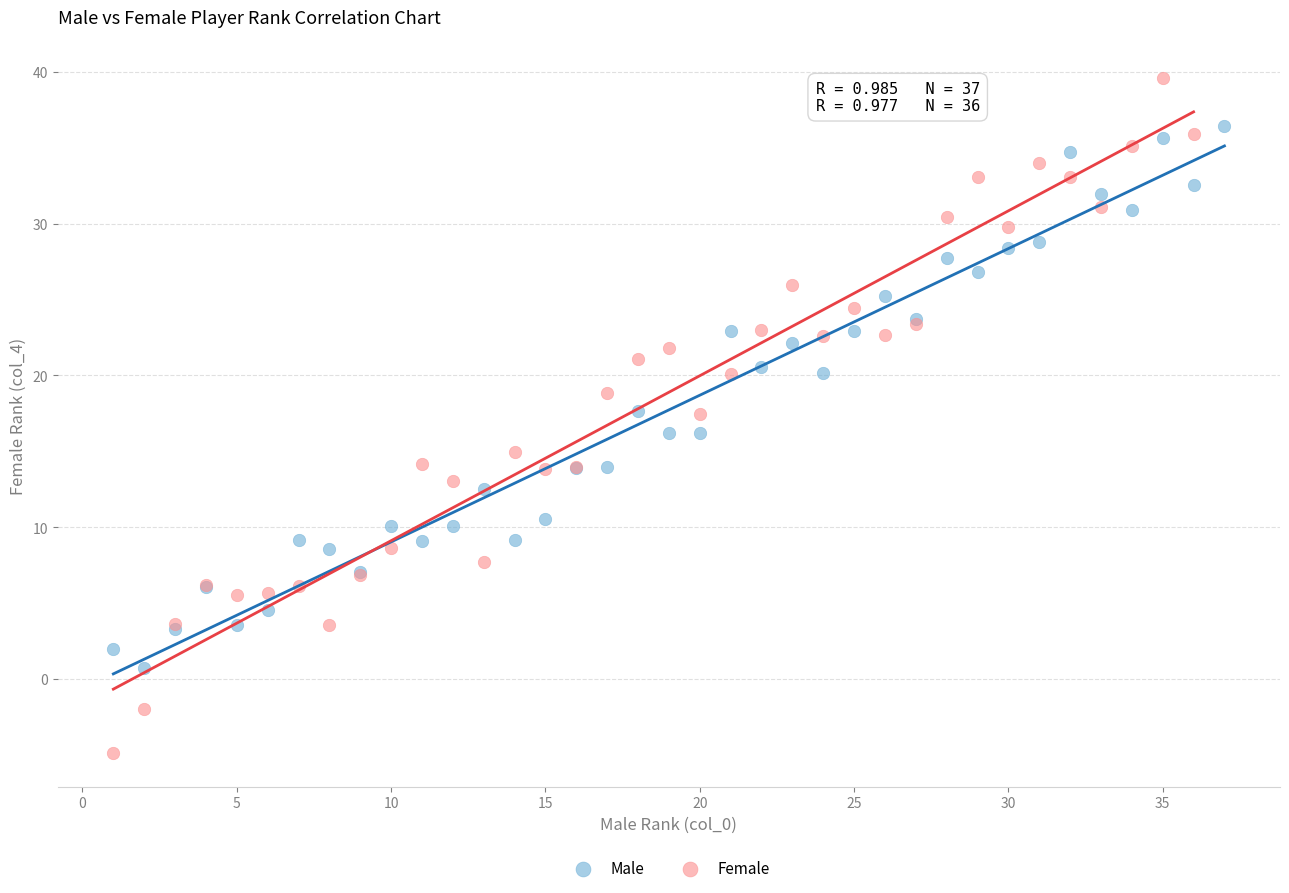

Which series has the largest Y range (max minus min)?

Female